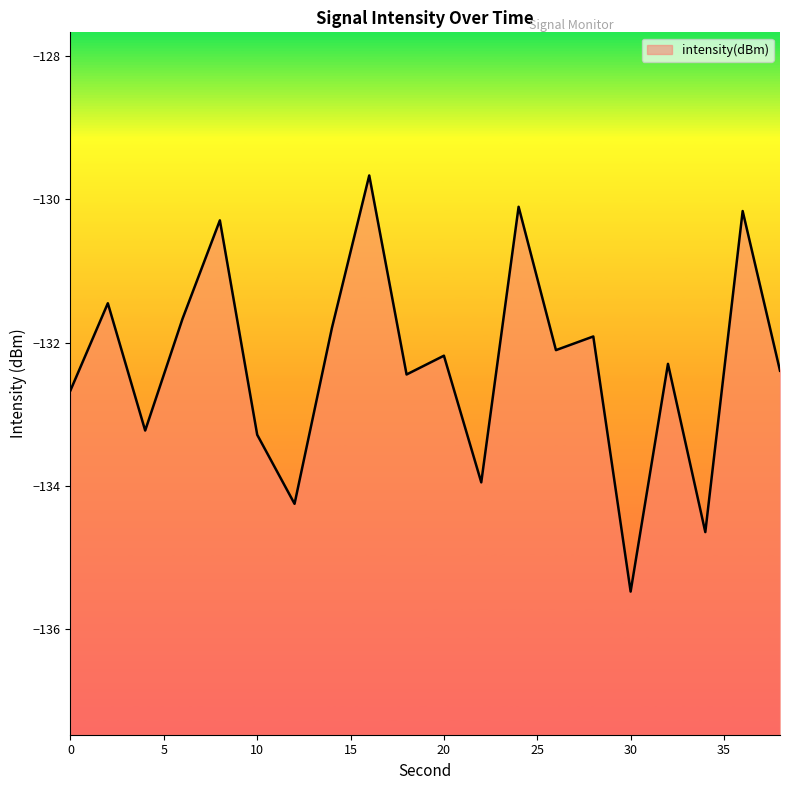

List the labels in order of value, smallest first.

30, 34, 12, 22, 10, 4, 0, 18, 38, 32, 20, 26, 28, 14, 6, 2, 8, 36, 24, 16